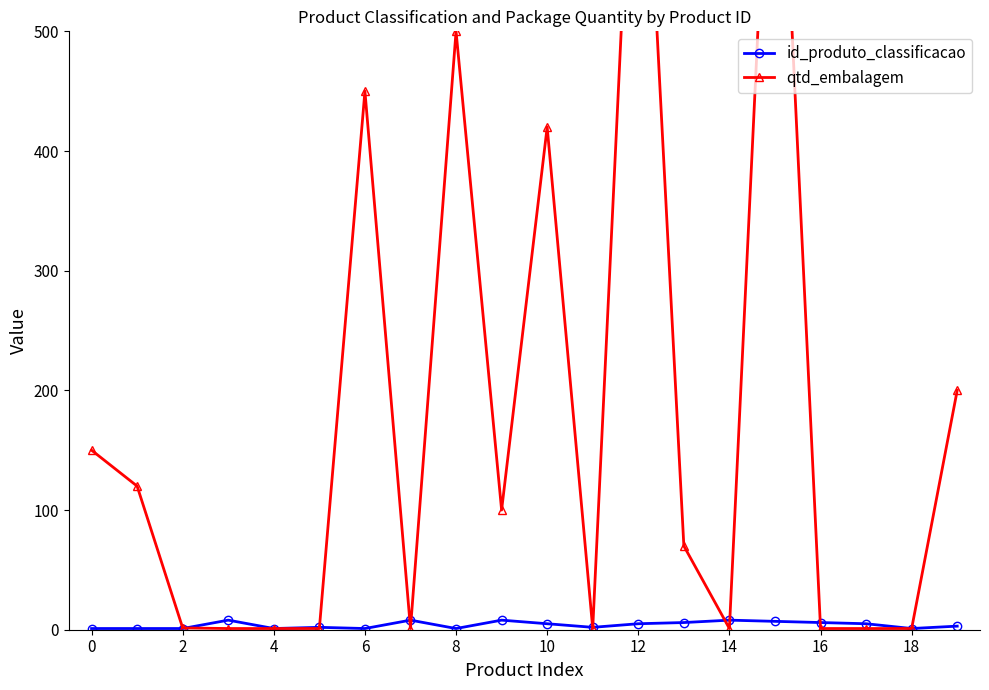

How many categories are shown in the chart?

20